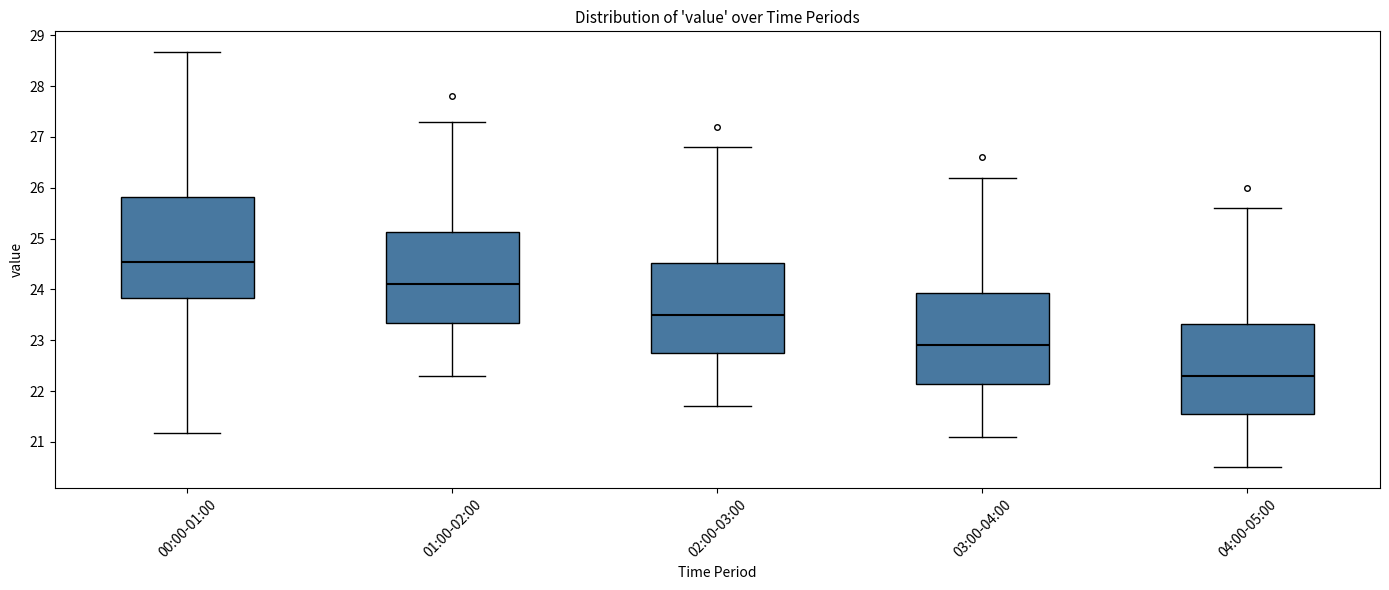

Which box has the highest median line?

00:00-01:00